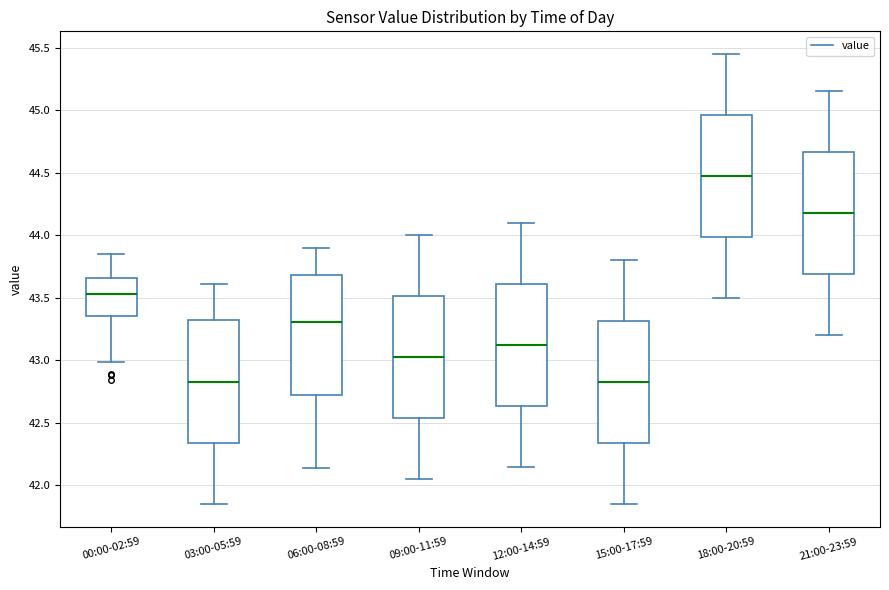

Where does the lower whisker of the box for 03:00-05:59 end on the y-axis? The values are not printed on the chart, so give them approximately, as read against the axis.

41.85